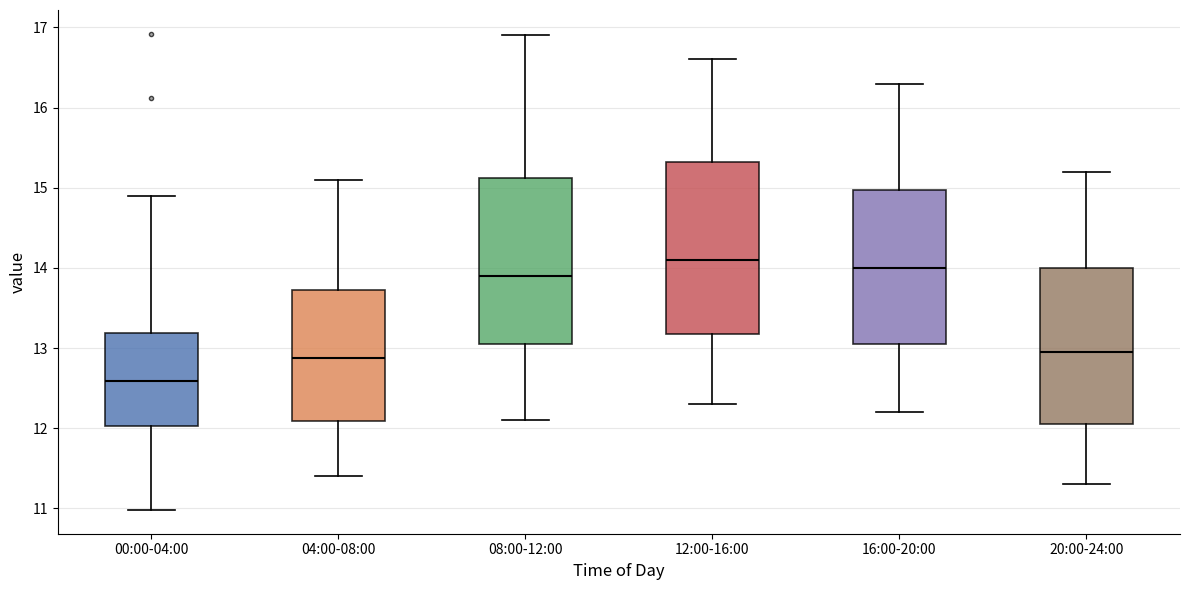

Reading left to right, transcribe this box plot: for each box, give where its median line is, the range the box spans, and where its two whiskers end, as read against the y-axis. The values are not printed on the chart, so give them approximately, as read against the axis.

00:00-04:00: median 12.6, box 12.0 to 13.2, whiskers 11.0 to 14.9
04:00-08:00: median 12.9, box 12.1 to 13.7, whiskers 11.4 to 15.1
08:00-12:00: median 13.9, box 13.1 to 15.1, whiskers 12.1 to 16.9
12:00-16:00: median 14.1, box 13.2 to 15.3, whiskers 12.3 to 16.6
16:00-20:00: median 14.0, box 13.1 to 15.0, whiskers 12.2 to 16.3
20:00-24:00: median 13.0, box 12.1 to 14.0, whiskers 11.3 to 15.2